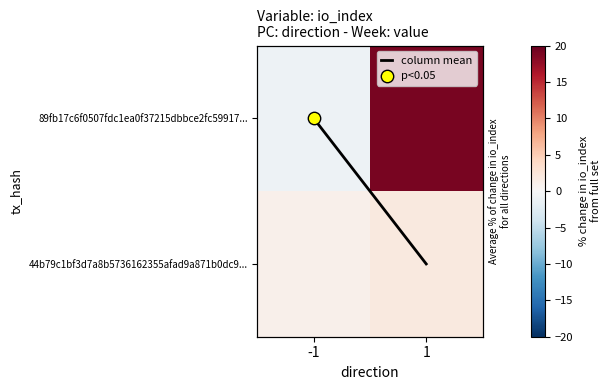

What is the sum of all column mean values?

1.0